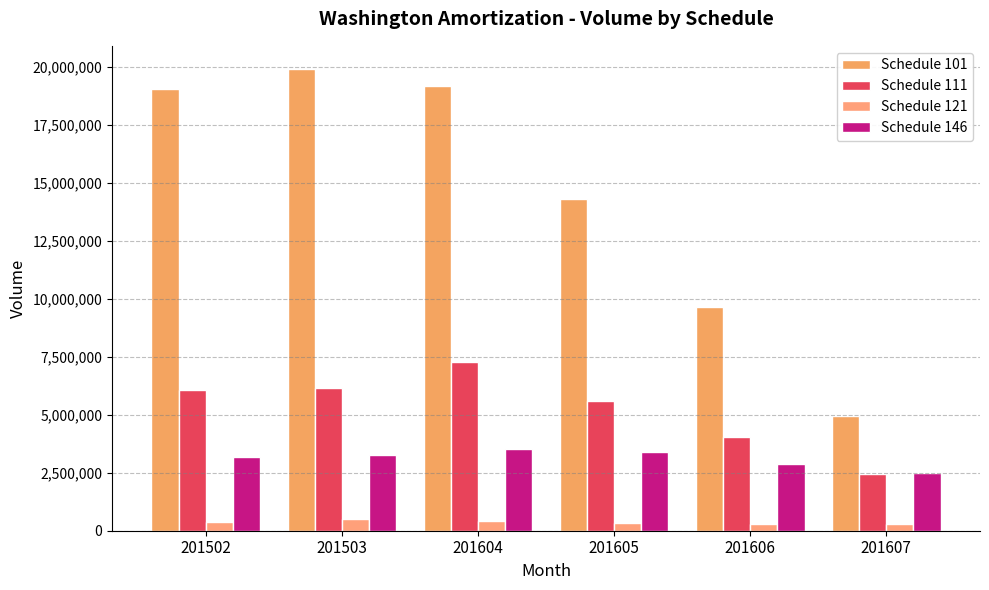

Reading left to right, transcribe all the data shown in this chart.

Schedule 101: 19056609	19909674	19157522	14316138	9641125	4941679
Schedule 111: 6045485	6173752	7258148	5603968	4021494	2425238
Schedule 121: 377457	513680	399264	334116	288026	302382
Schedule 146: 3180451	3286166	3513623	3381923	2868630	2501903